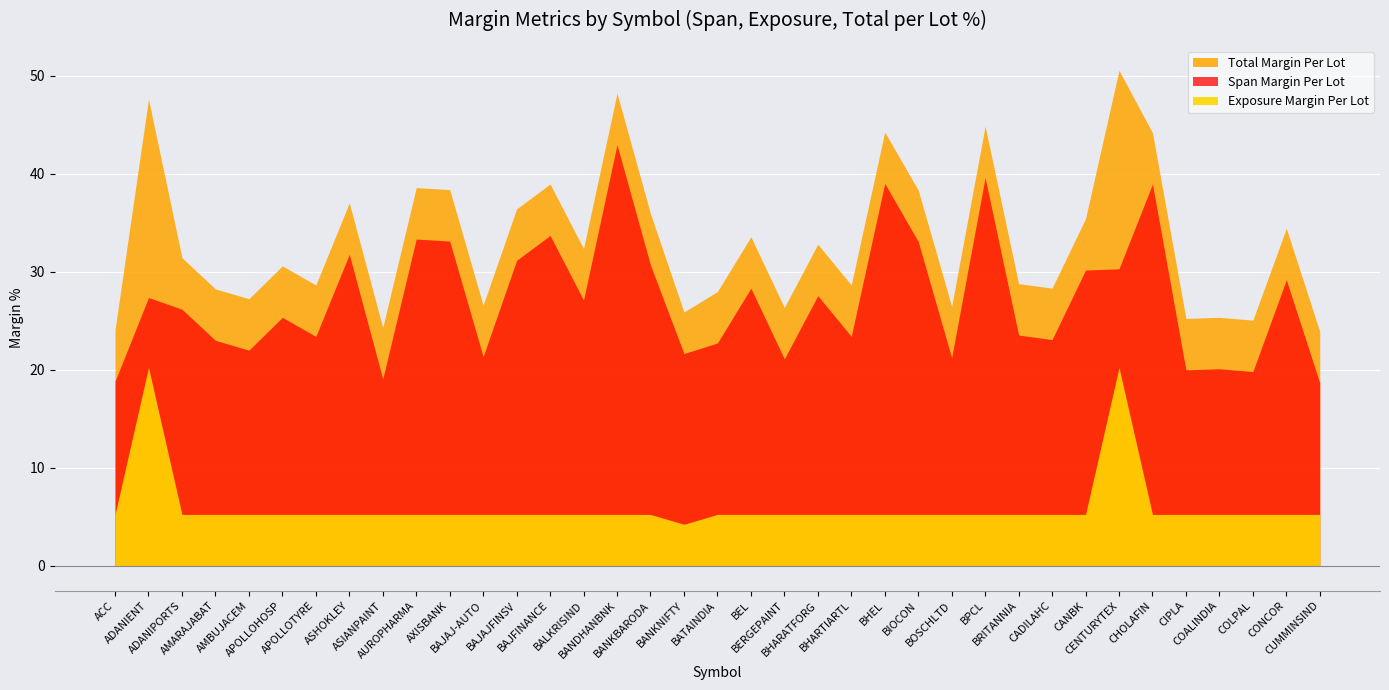

What is the total value across all series at CIPLA?

50.5